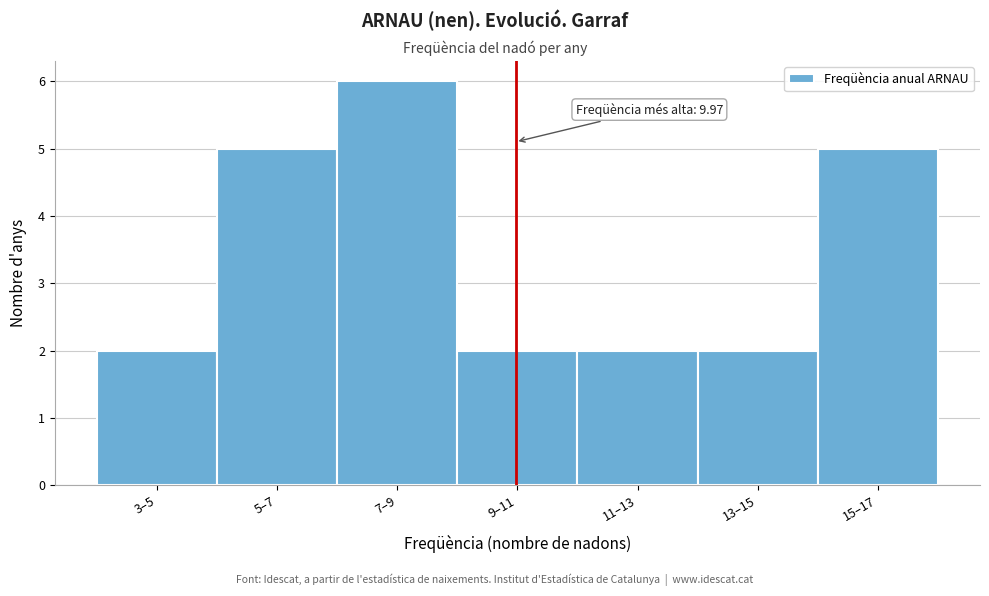

Reading left to right, what are all the values shown in this chart?

3–5=2	5–7=5	7–9=6	9–11=2	11–13=2	13–15=2	15–17=5